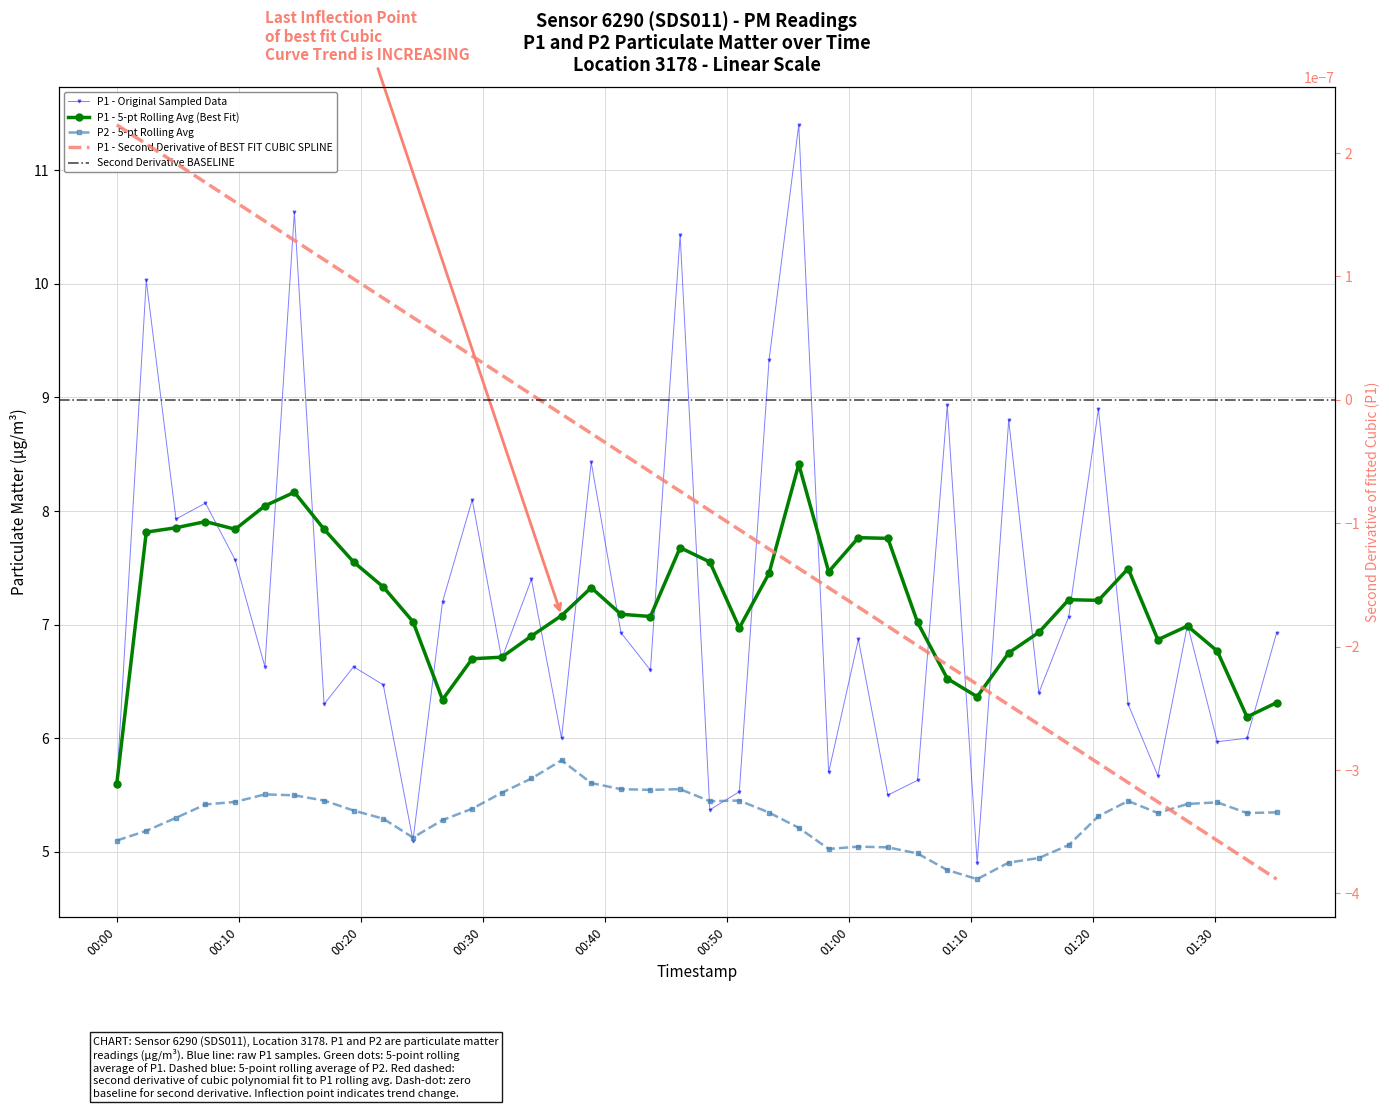

Reading right to left, list all the values displayed in this chart.

6.9	6.0	6.0	7.0	5.7	6.3	8.9	7.1	6.4	8.8	4.9	8.9	5.6	5.5	6.9	5.7	11.4	9.3	5.5	5.4	10.4	6.6	6.9	8.4	6.0	7.4	6.7	8.1	7.2	5.1	6.5	6.6	6.3	10.6	6.6	7.6	8.1	7.9	10.0	5.6